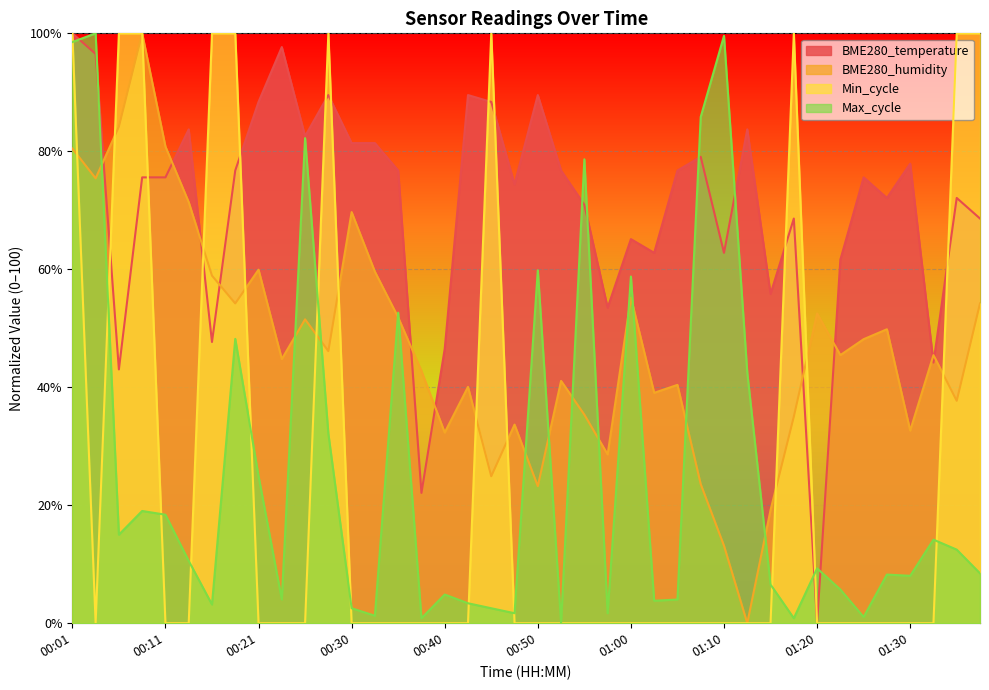

At how many categories does at least one series exceed 43?

39